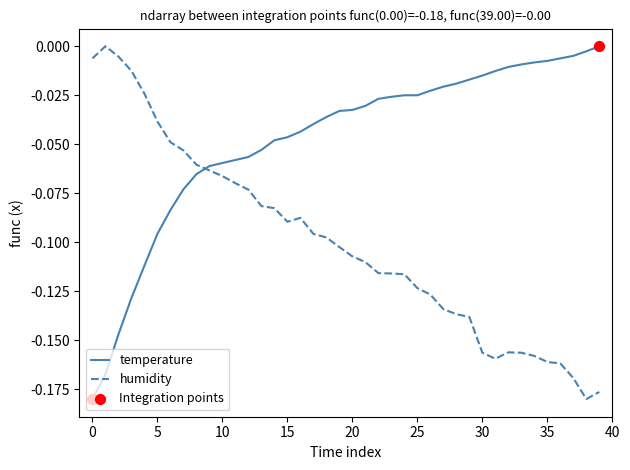

Which series has the largest total across all categories?

temperature